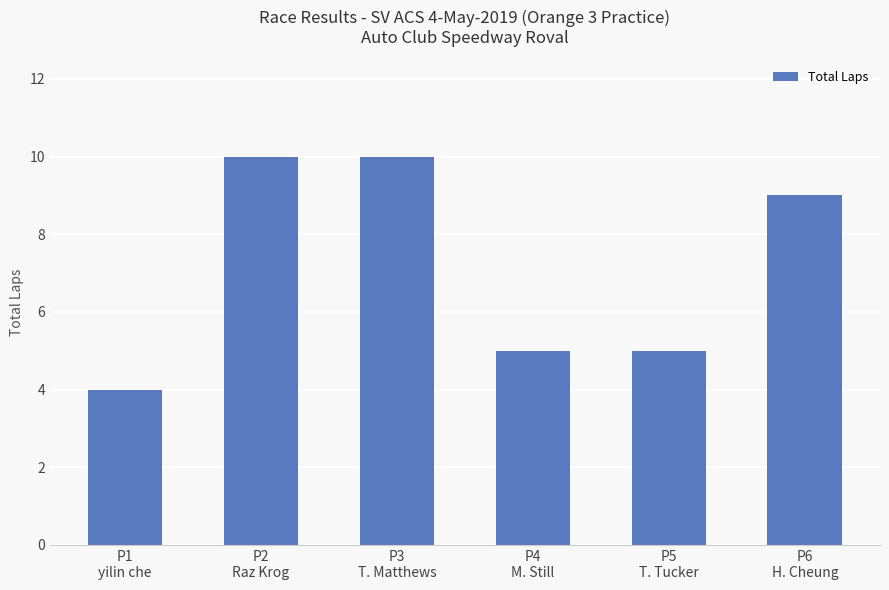

Reading left to right, what are all the values shown in this chart?

4	10	10	5	5	9